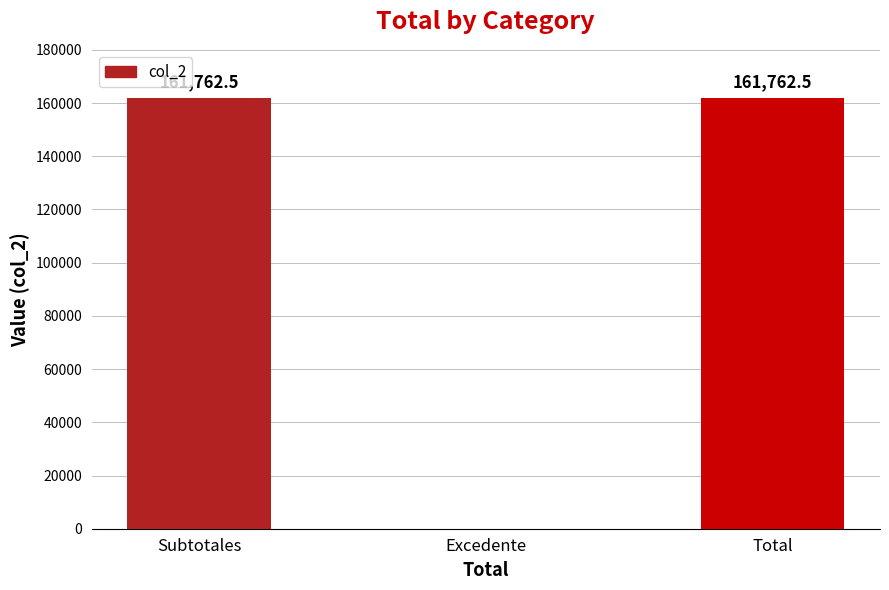

What is the greatest value displayed?

161762.5